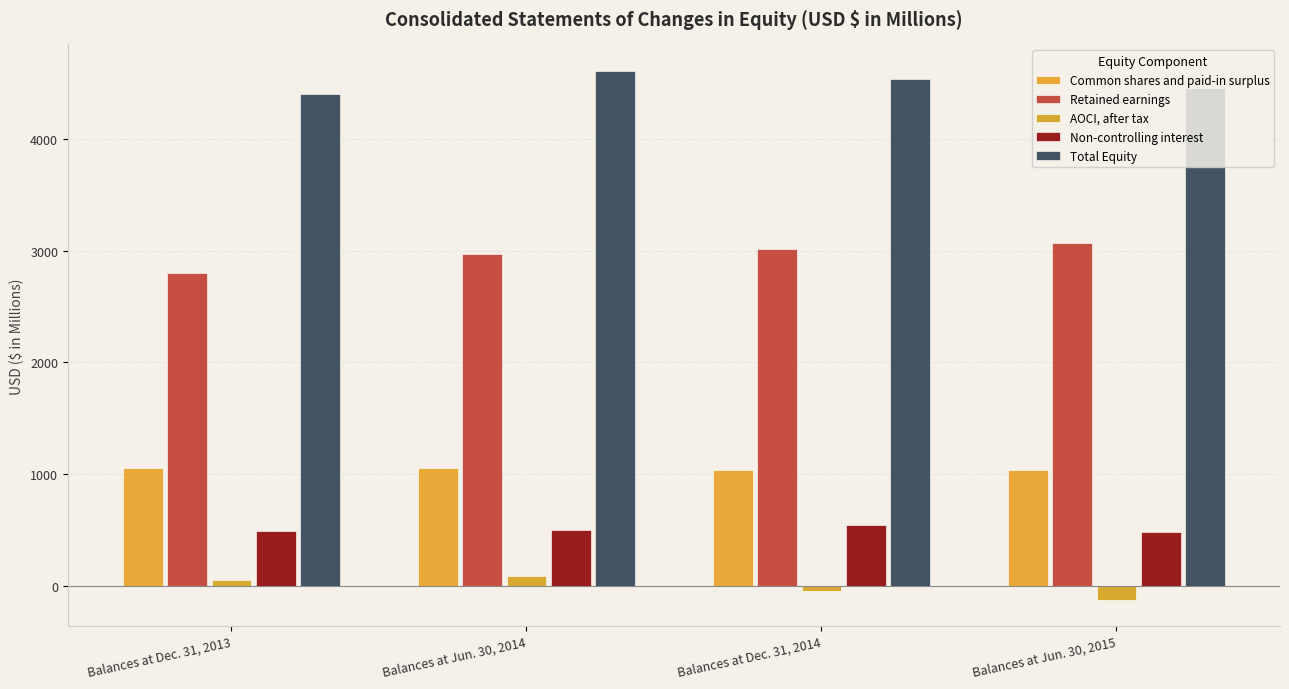

Is the value of Common shares and paid-in surplus at Balances at Jun. 30, 2015 greater than the value of Non-controlling interest at Balances at Jun. 30, 2015?

Yes